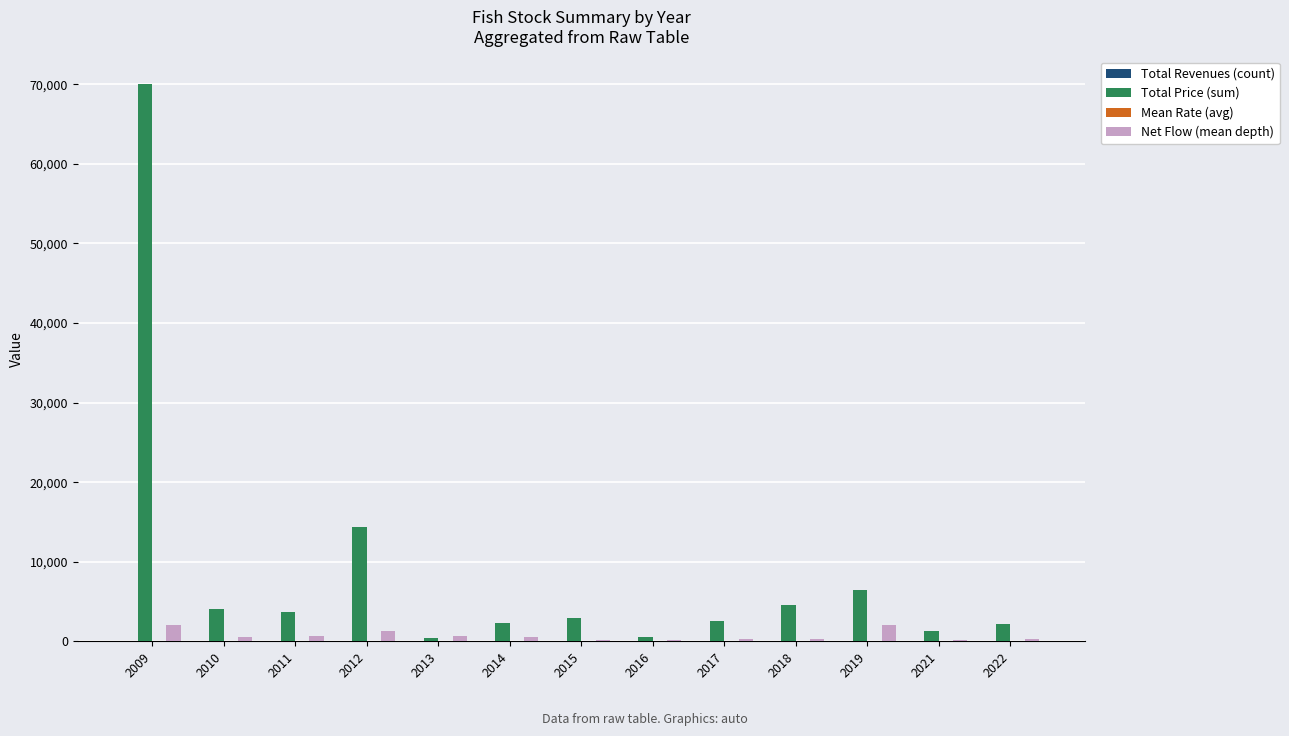

Between 2009 and 2013, which series saw the biggest shift?

Total Price (sum)